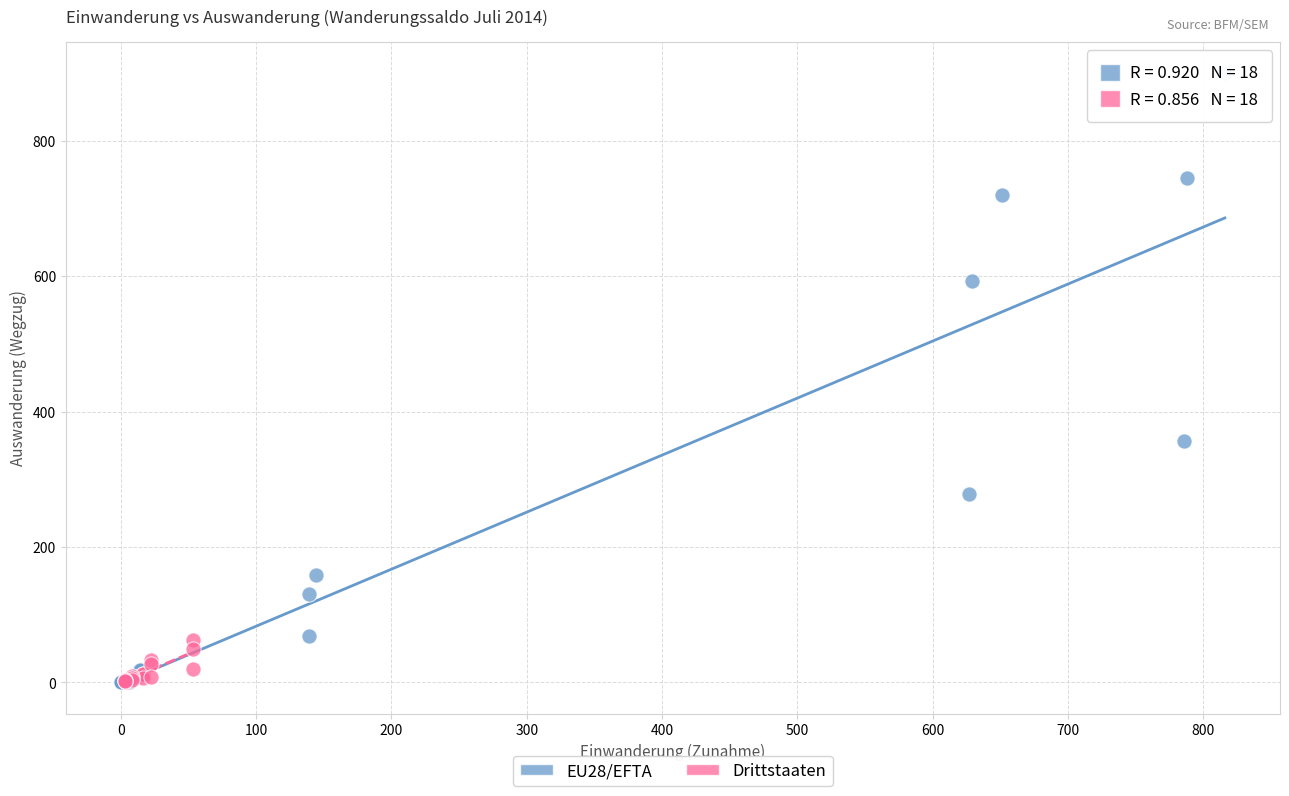

Which series has the largest Y range (max minus min)?

EU28/EFTA